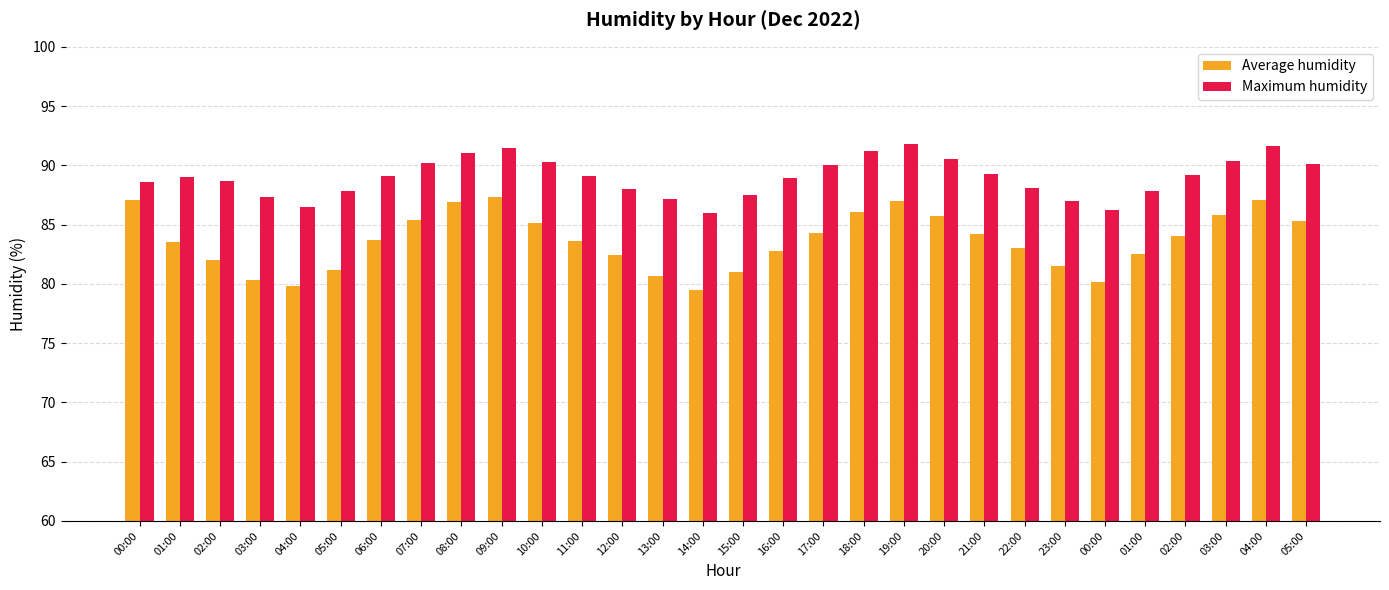

How many bars are there in total?

60